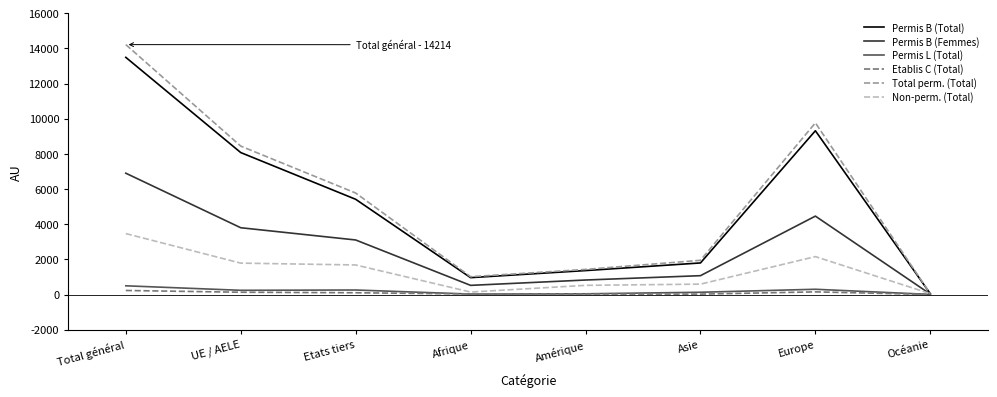

Does the chart have visible grid lines?

No